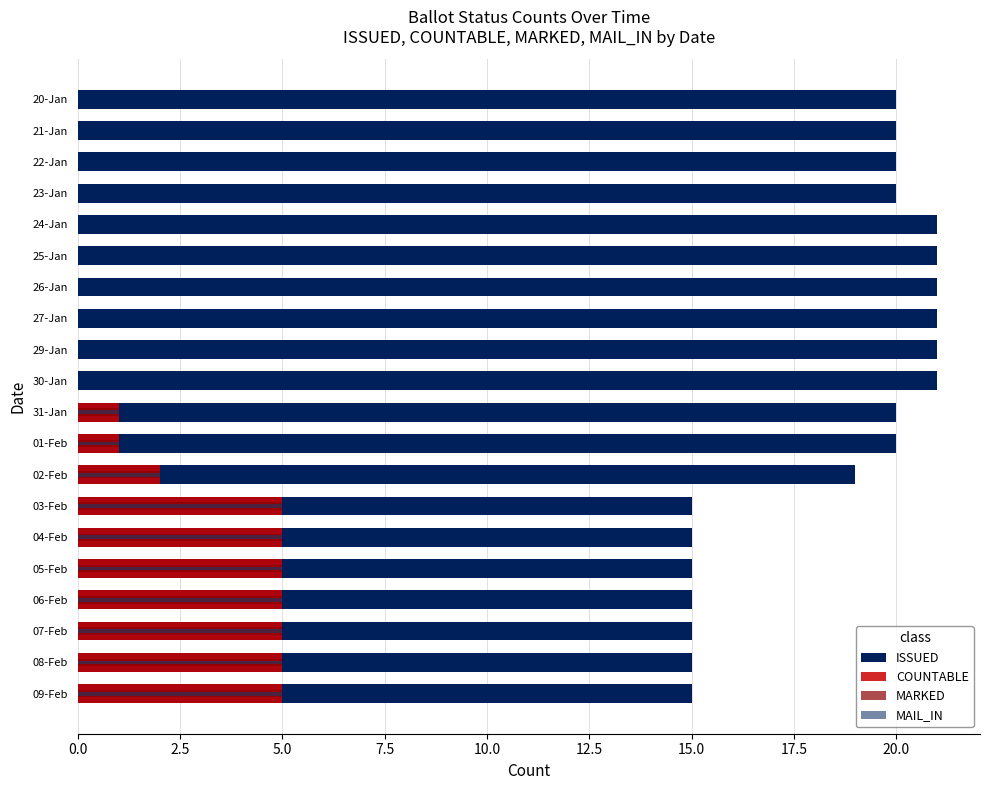

What is the sum of all MAIL_IN values?

39